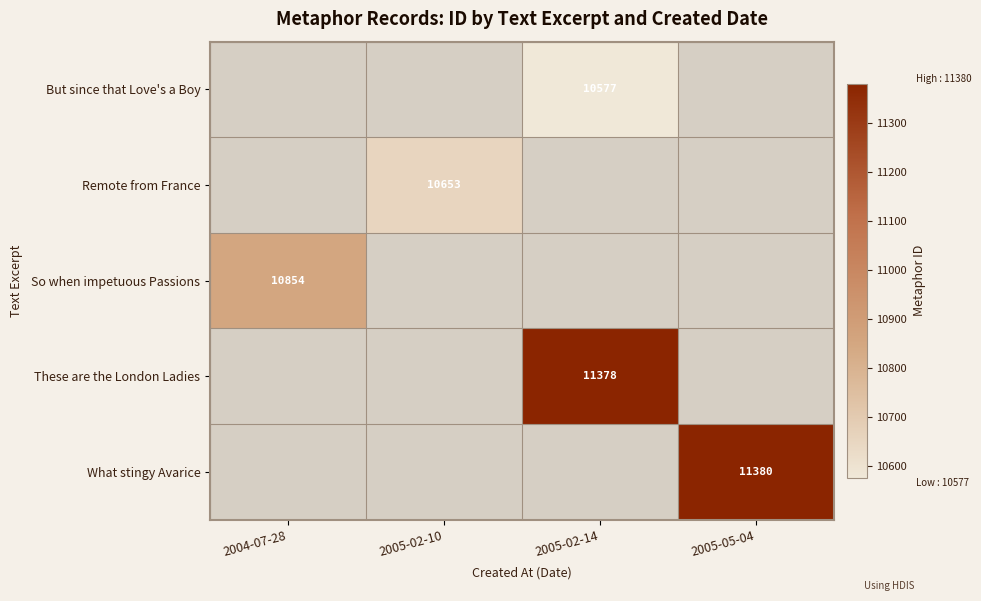

Which has a higher value, 2005-05-04 or 2005-02-14?

2005-02-14